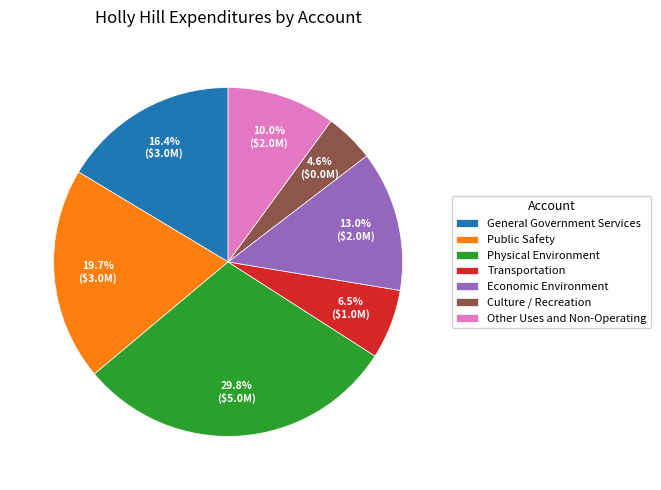

What is the ratio of the value at Other Uses and Non-Operating to the value at Public Safety?

0.5